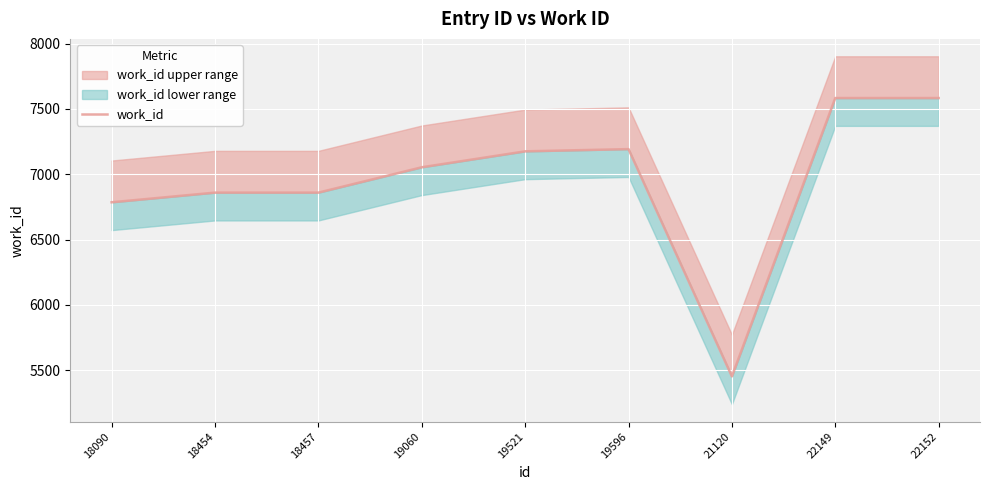

What is the change in value from 18457 to 22152?

+724